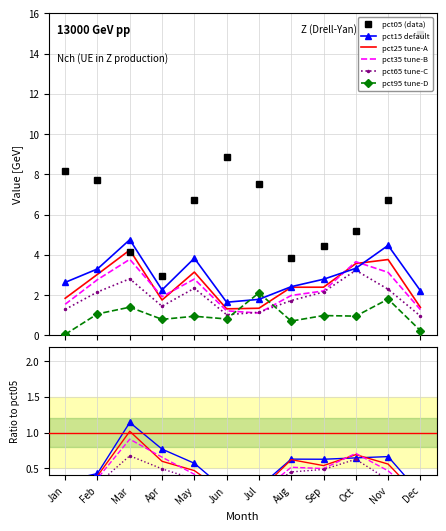

Which category has the lowest value across all series?

Jan